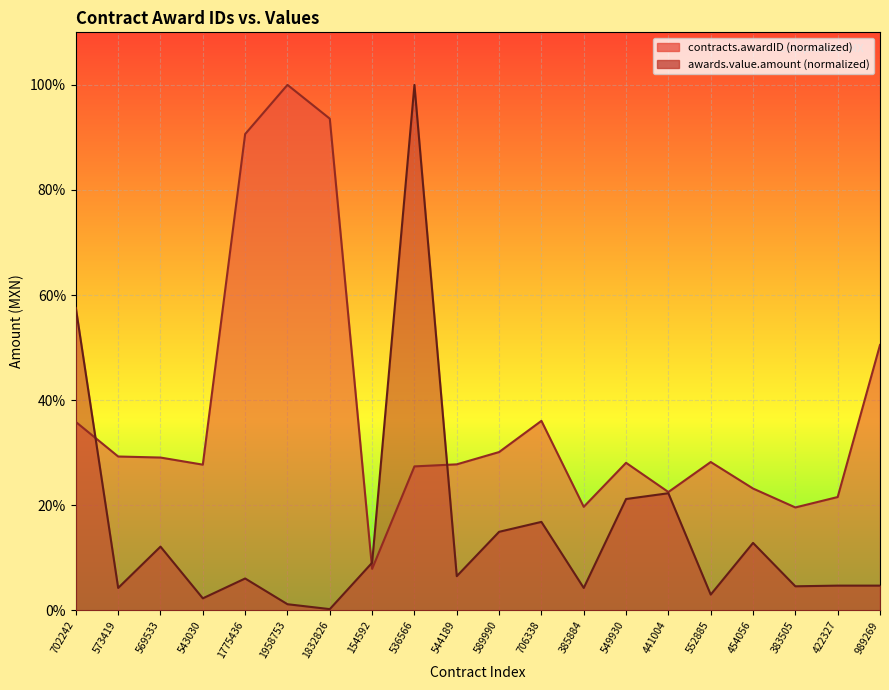

What are all the series names shown in the legend?

contracts.awardID, awards.value.amount